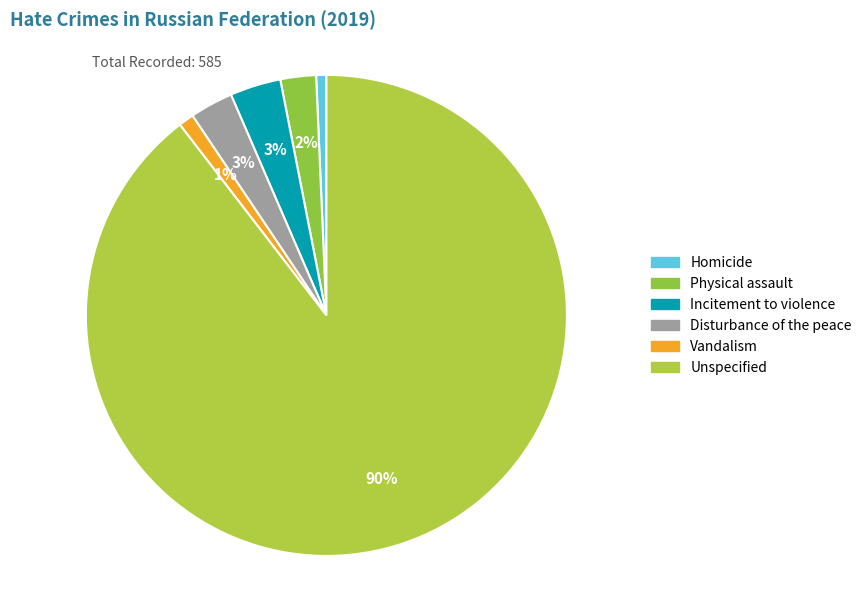

Count the number of slices in the pie.

6